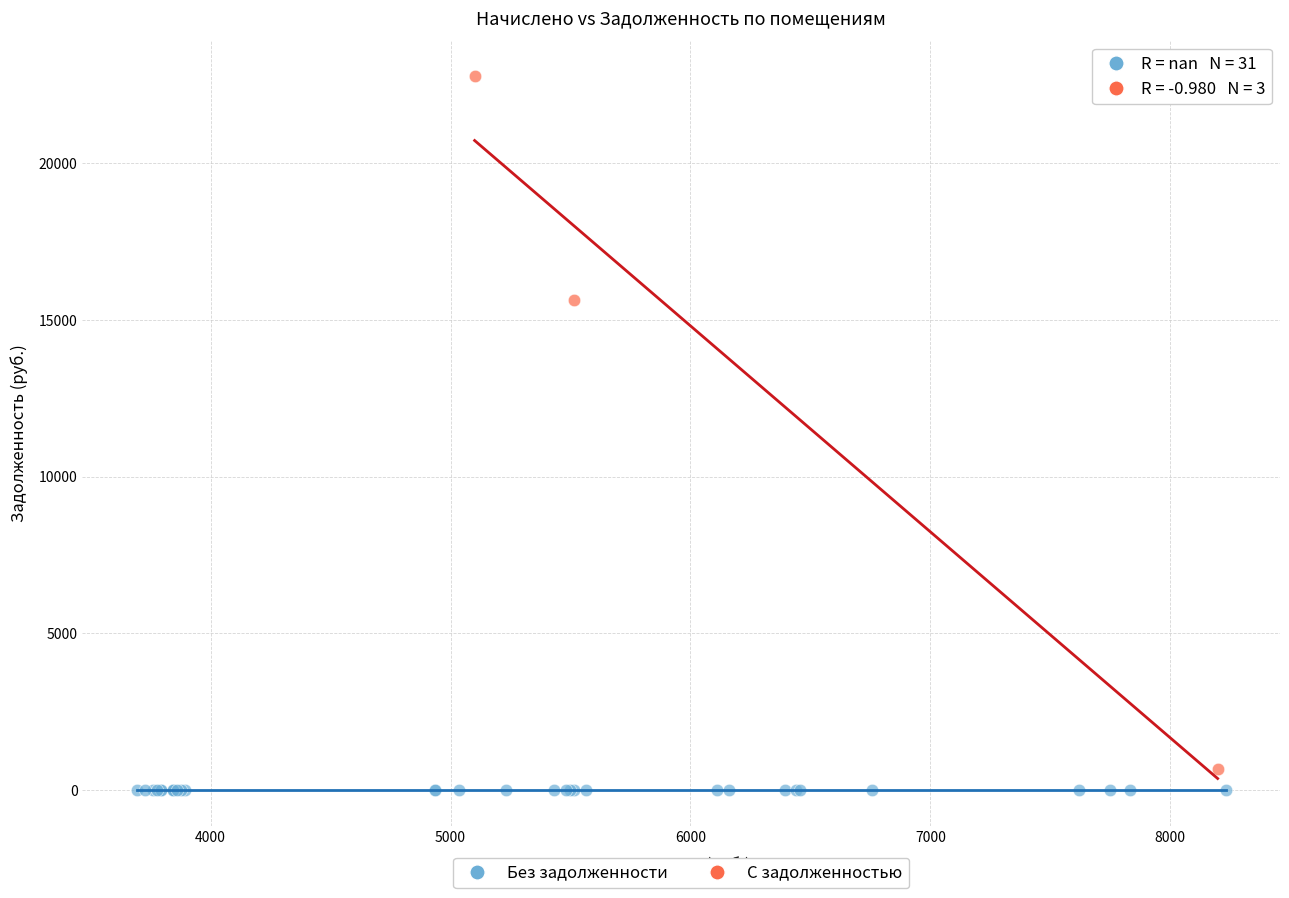

Which series contains the highest Y value?

С задолженностью